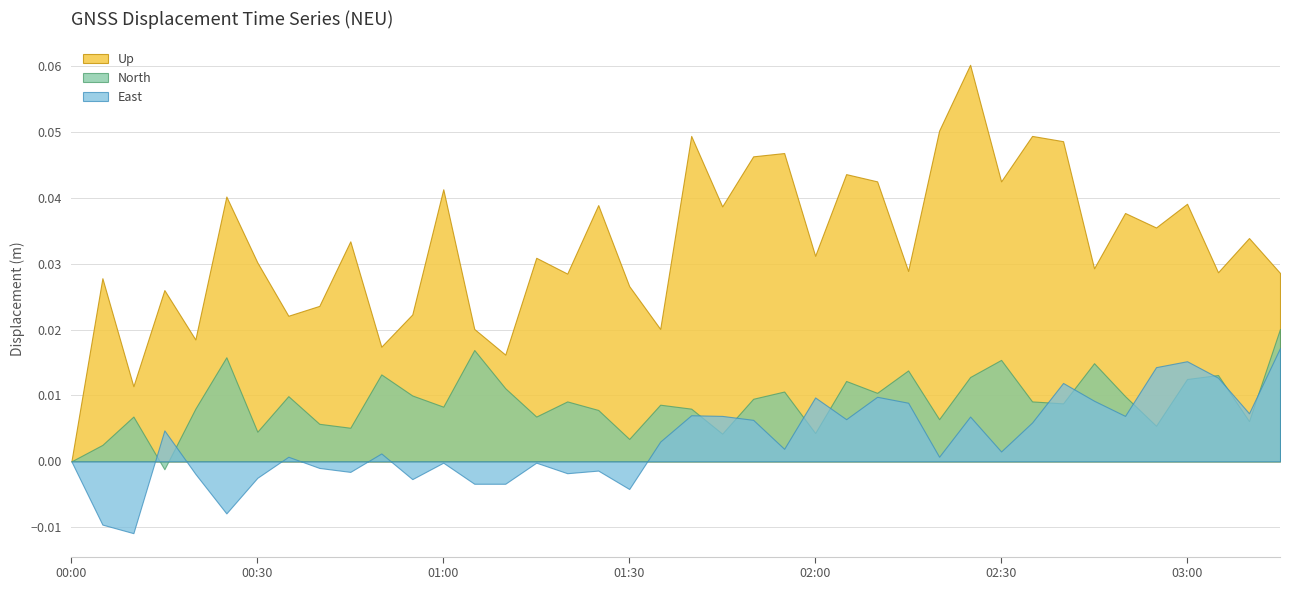

How many lines are shown in the chart?

3